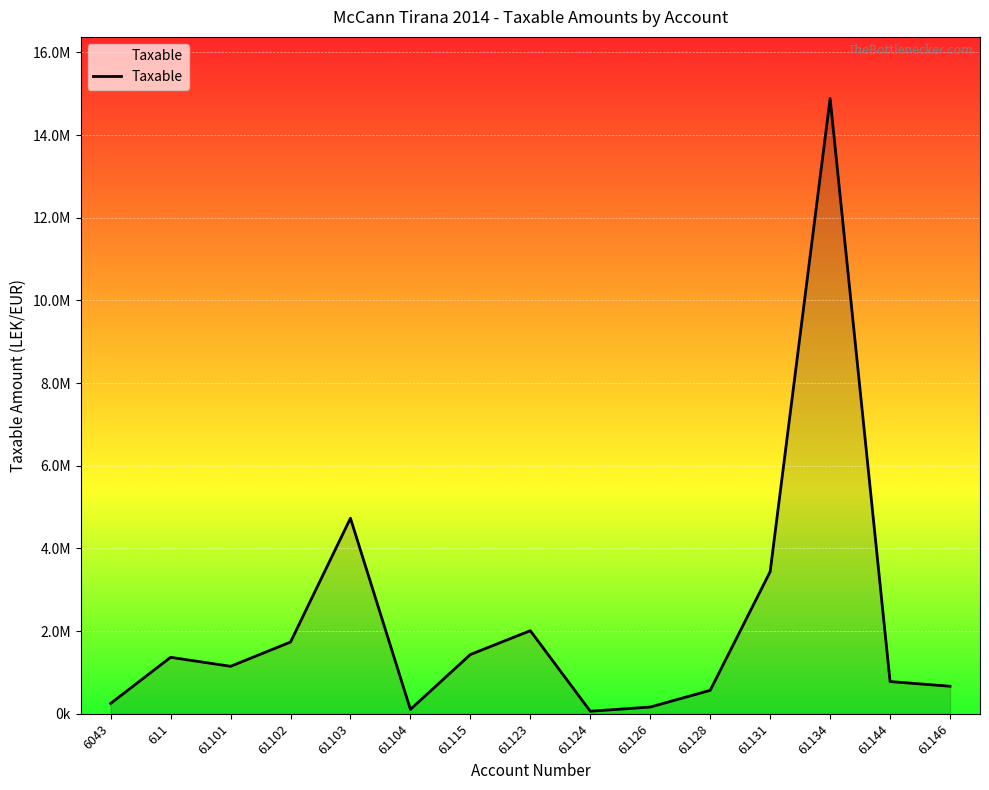

Is this an area chart (filled region under the line)?

Yes